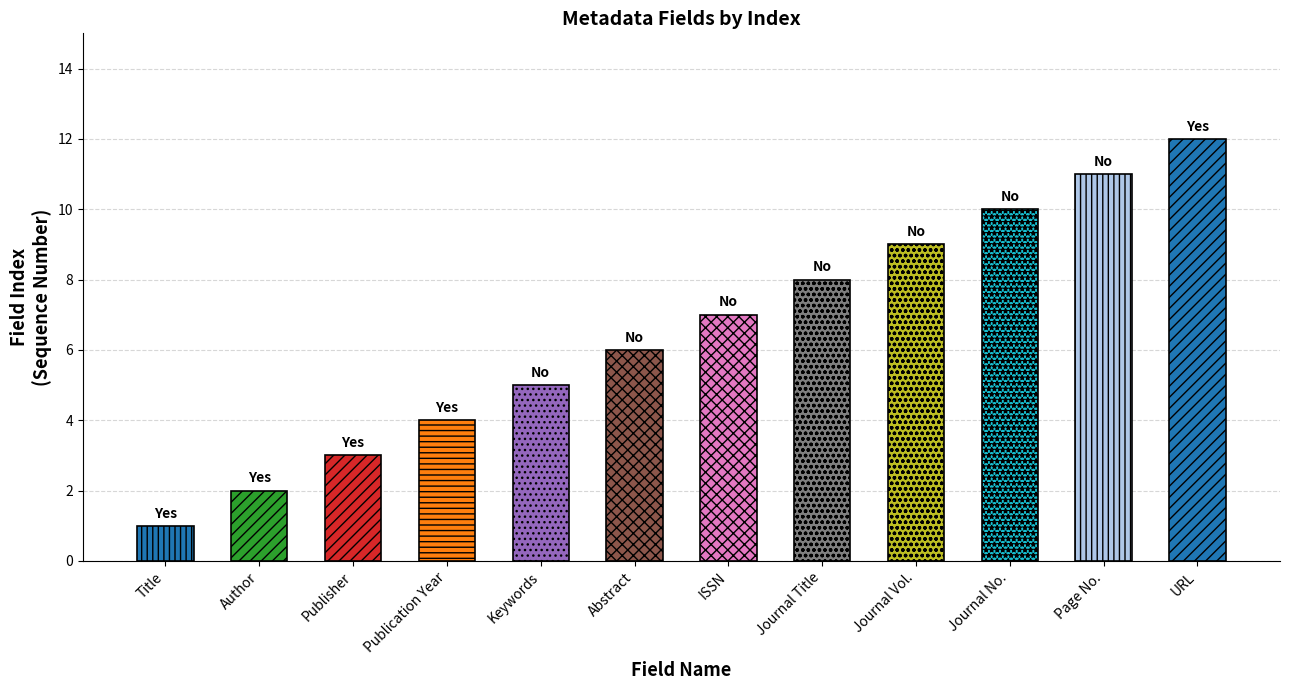

The chart shows a value of 4 at Publication Year. True or false?

True